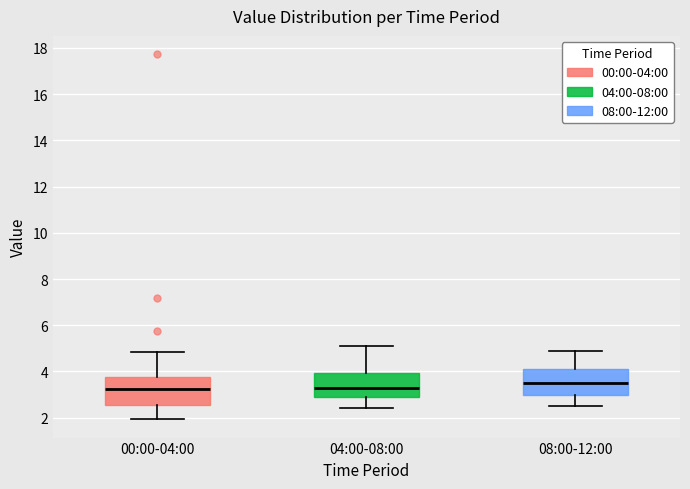

Where is the upper edge of the box for 00:00-04:00 on the y-axis? The values are not printed on the chart, so give them approximately, as read against the axis.

3.8